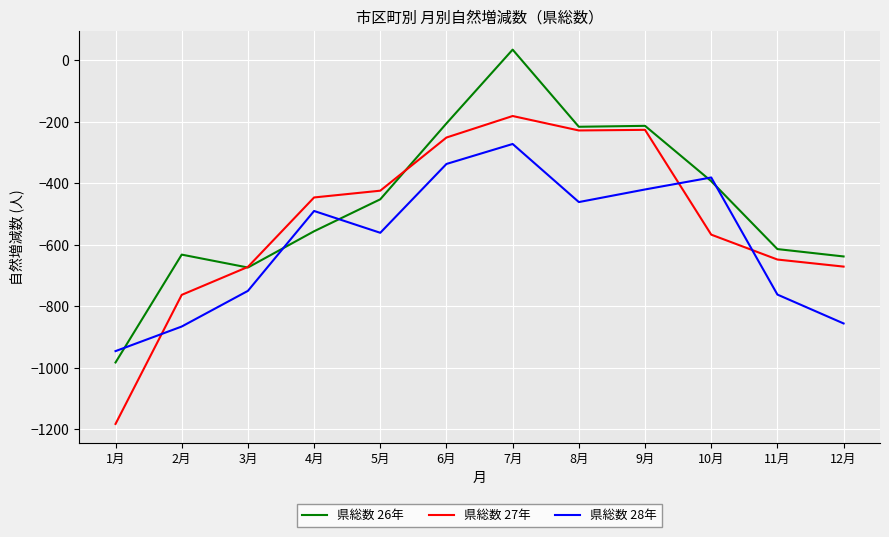

Which series has the widest spread of values?

県総数 26年